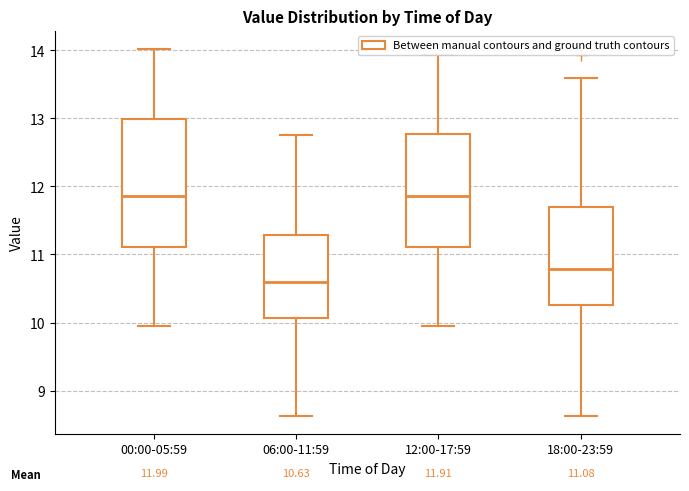

Which box is the tallest, from its lower edge to its upper edge?

00:00-05:59